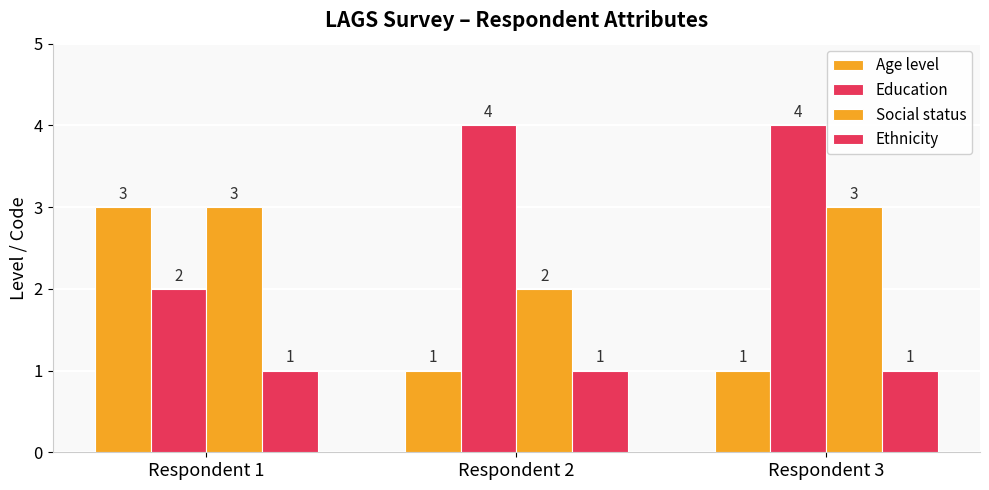

Which series has the widest spread of values?

Age level